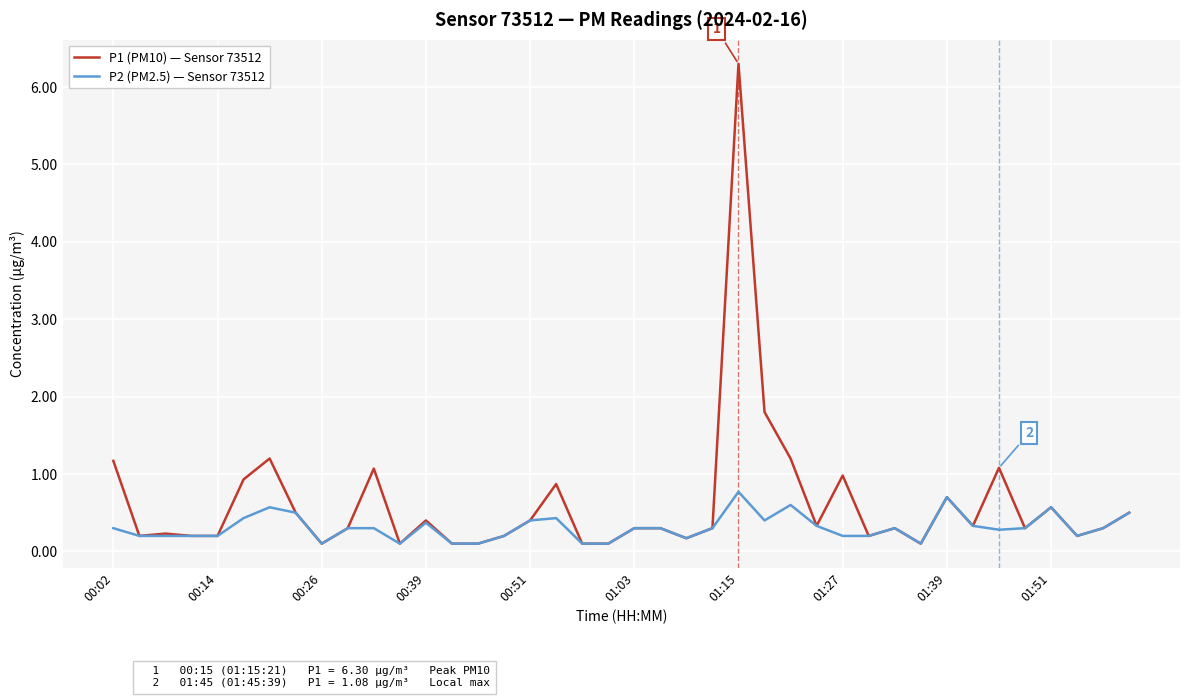

Rank the series by their average value, from lowest to highest.

P2 (PM2.5) — Sensor 73512, P1 (PM10) — Sensor 73512